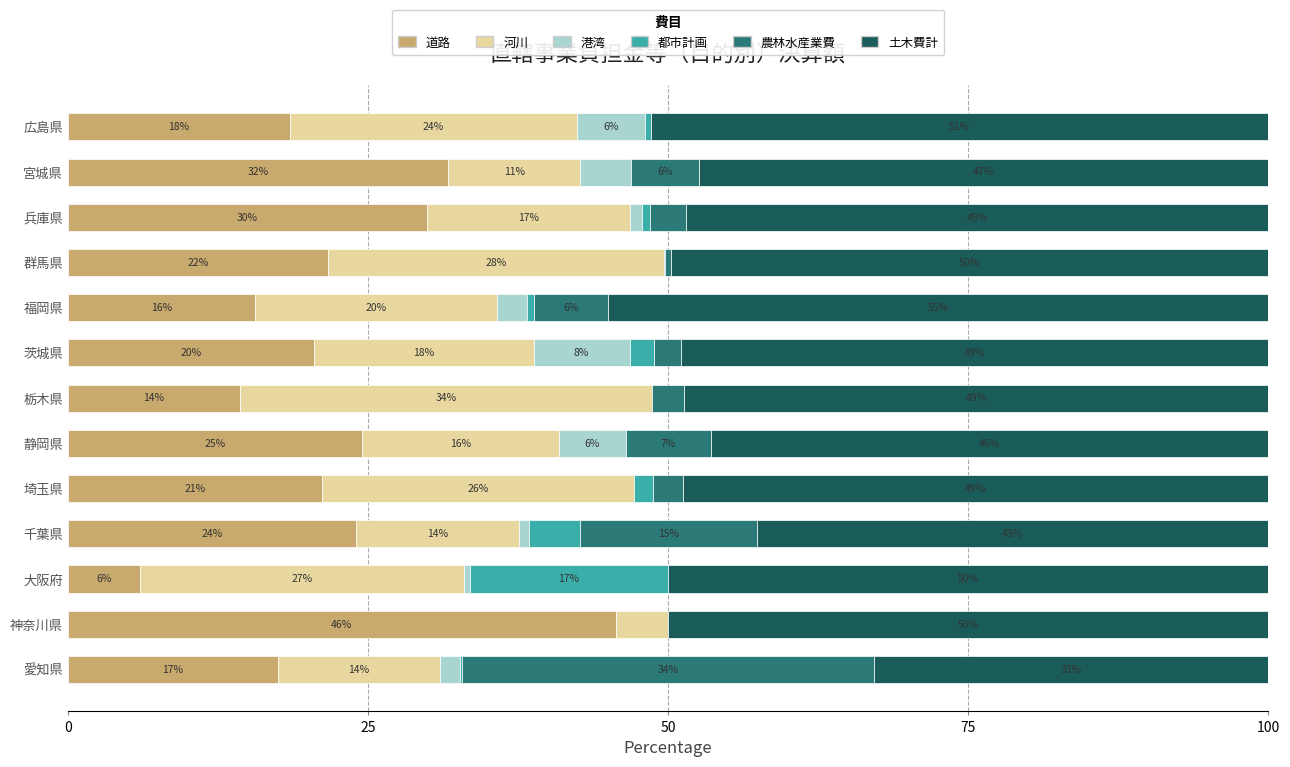

How many bars are there in total?

78